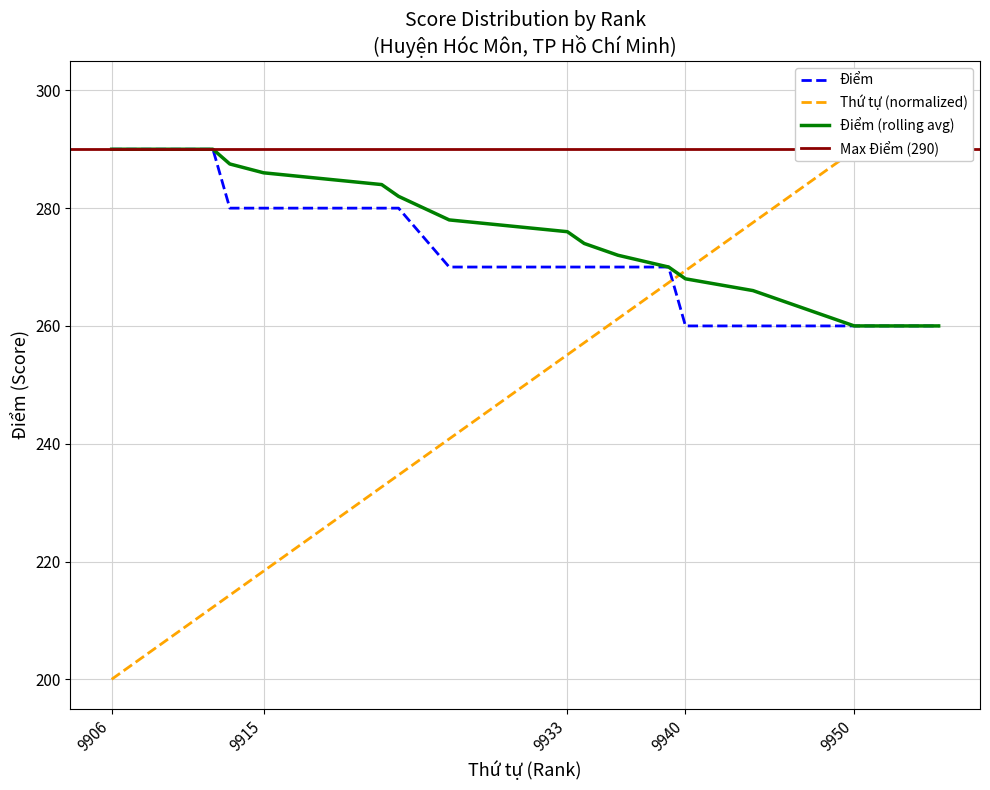

Reading left to right, transcribe all the data shown in this chart.

Điểm (score): 9906=290.0	9908=290.0	9912=290.0	9913=280.0	9915=280.0	9922=280.0	9923=280.0	9926=270.0	9933=270.0	9934=270.0	9936=270.0	9939=270.0	9940=260.0	9944=260.0	9946=260.0	9948=260.0	9950=260.0	9951=260.0	9953=260.0	9955=260.0
Thứ tự (rank, normalized): 9906=200.0	9908=204.1	9912=212.2	9913=214.3	9915=218.4	9922=232.7	9923=234.7	9926=240.8	9933=255.1	9934=257.1	9936=261.2	9939=267.3	9940=269.4	9944=277.6	9946=281.6	9948=285.7	9950=289.8	9951=291.8	9953=295.9	9955=300.0